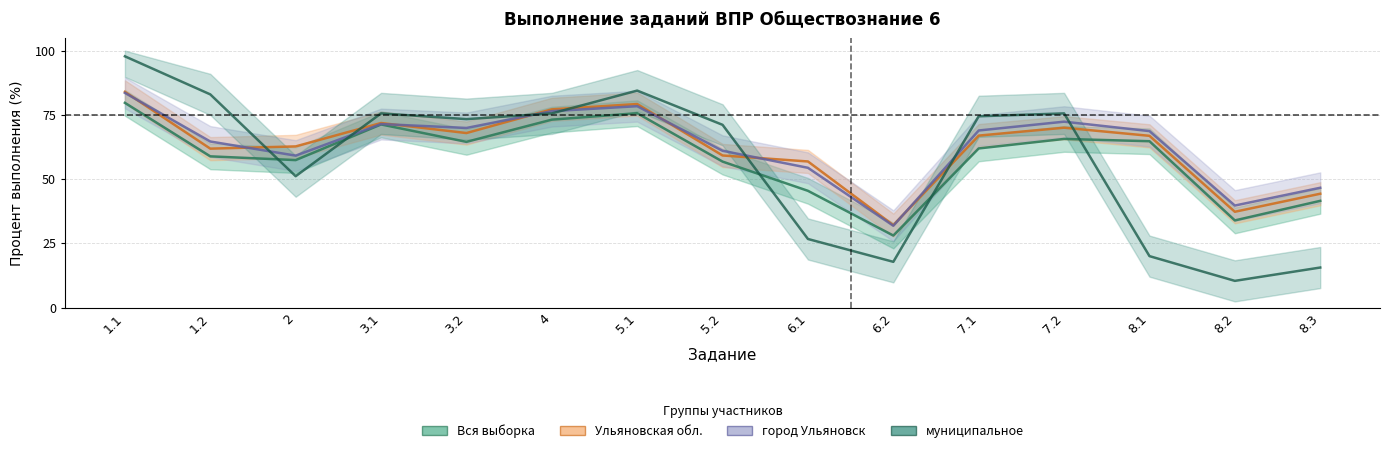

What is the label of the 12th point from the left?

7.2